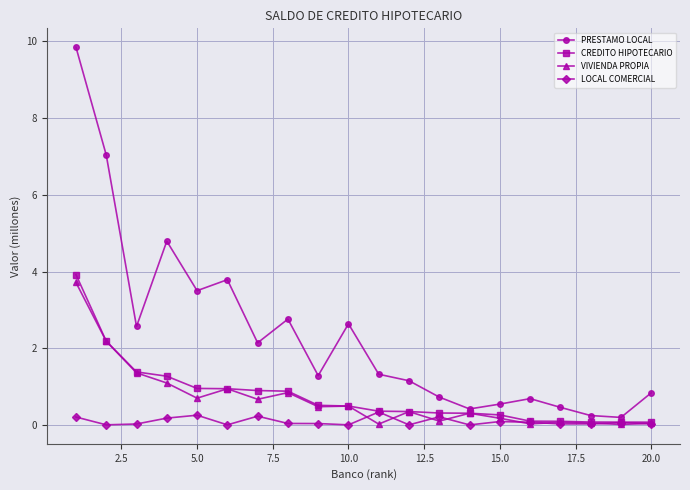

What is the maximum value shown in the chart?

9.8